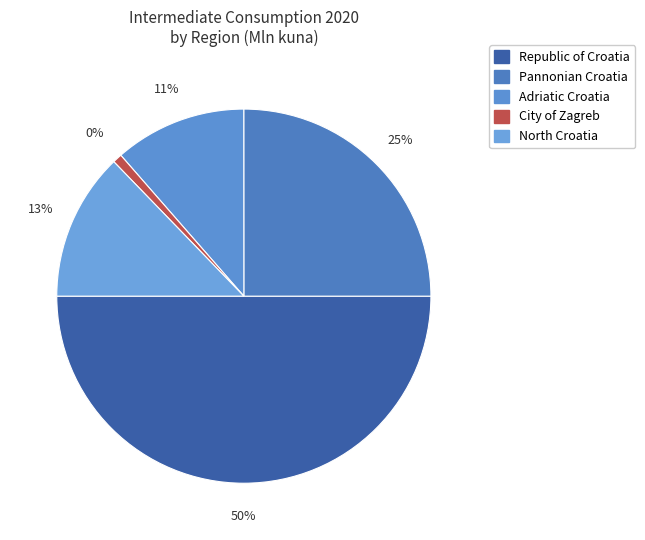

Which slice is the largest?

Republic of Croatia